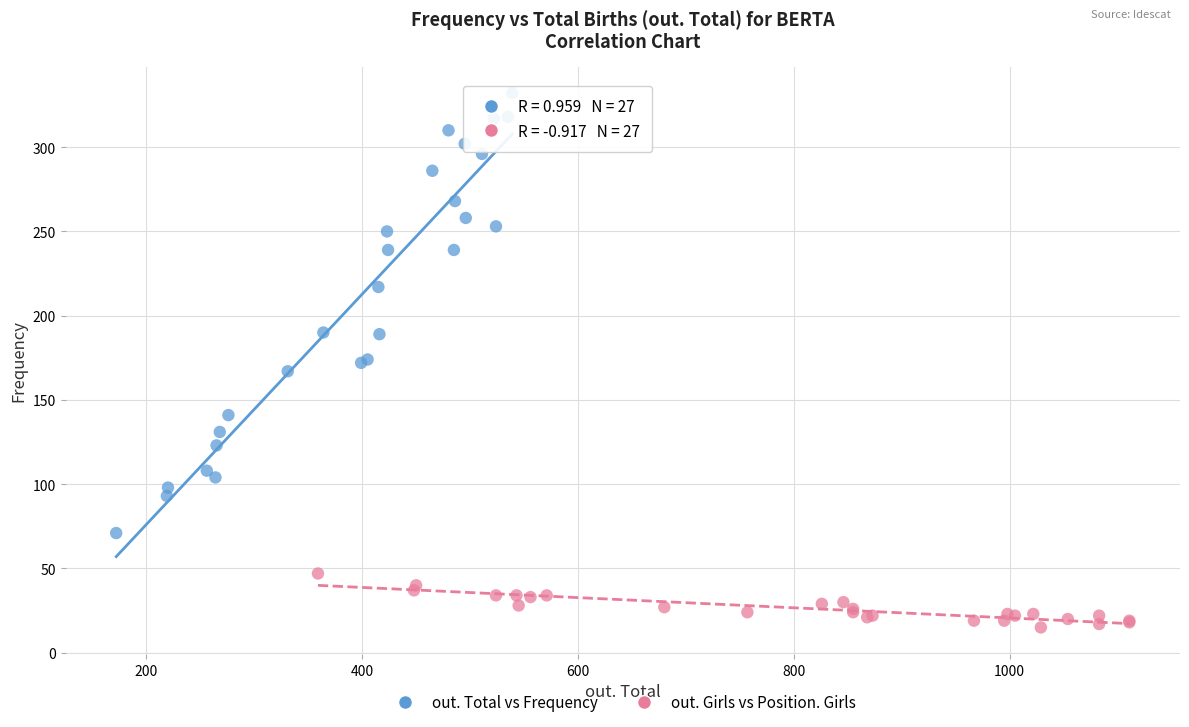

Which series has the largest Y range (max minus min)?

out. Total vs Frequency